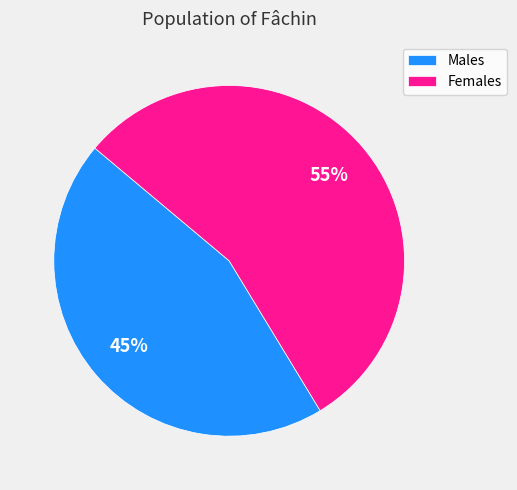

How many segments does this pie chart have?

2